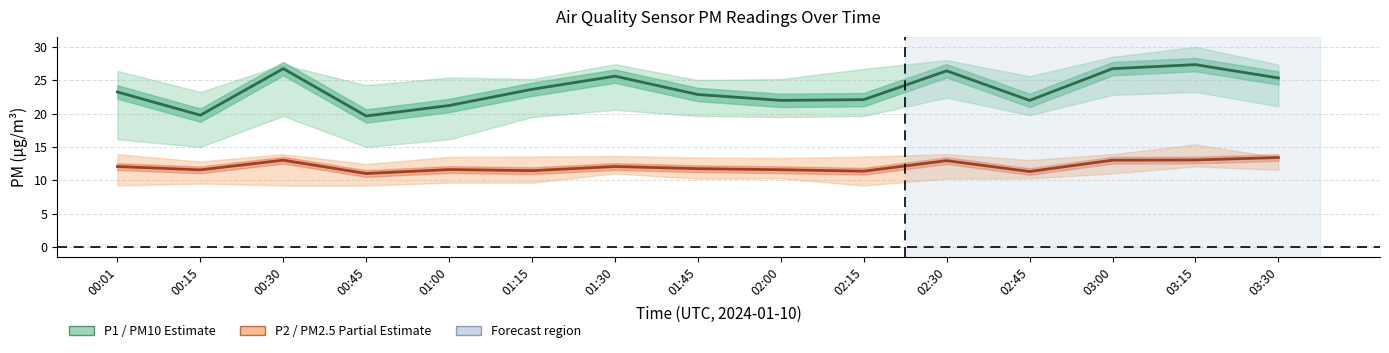

The P1 mean series shows 25.6 at 01:30. True or false?

True